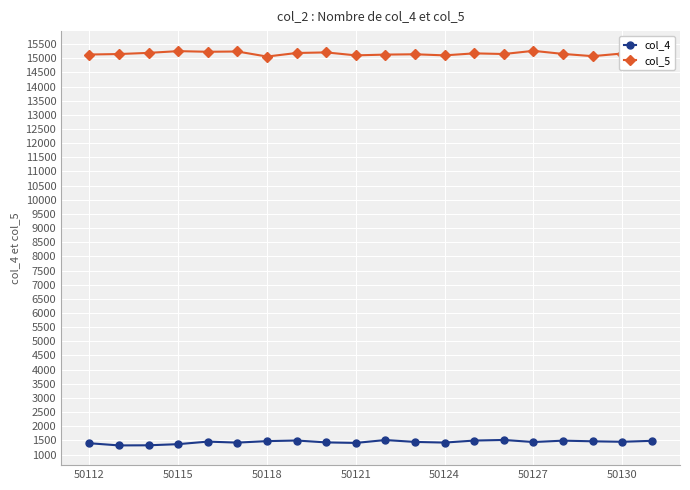

What is the average value of the col_4 series?

1441